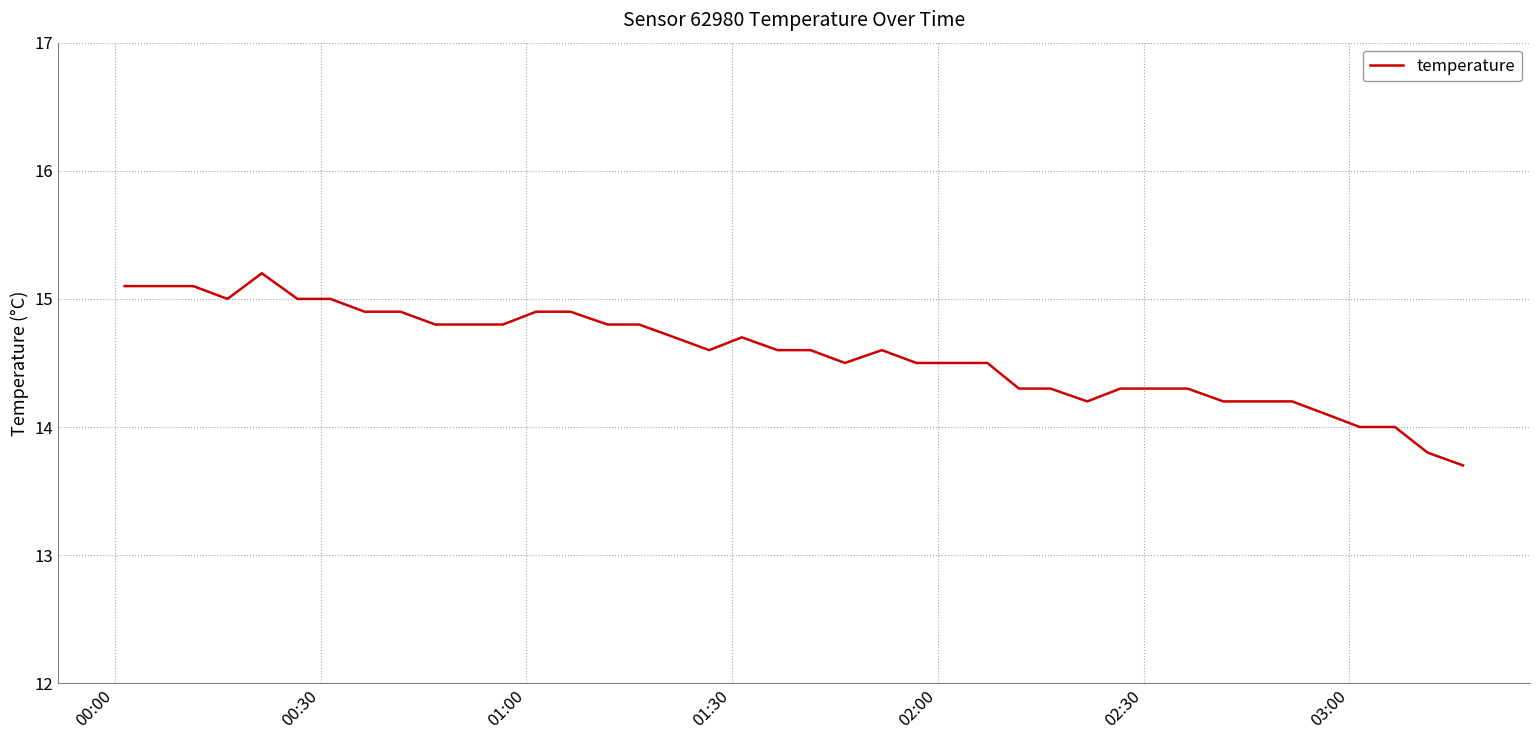

What is the minimum value shown in the chart?

13.7